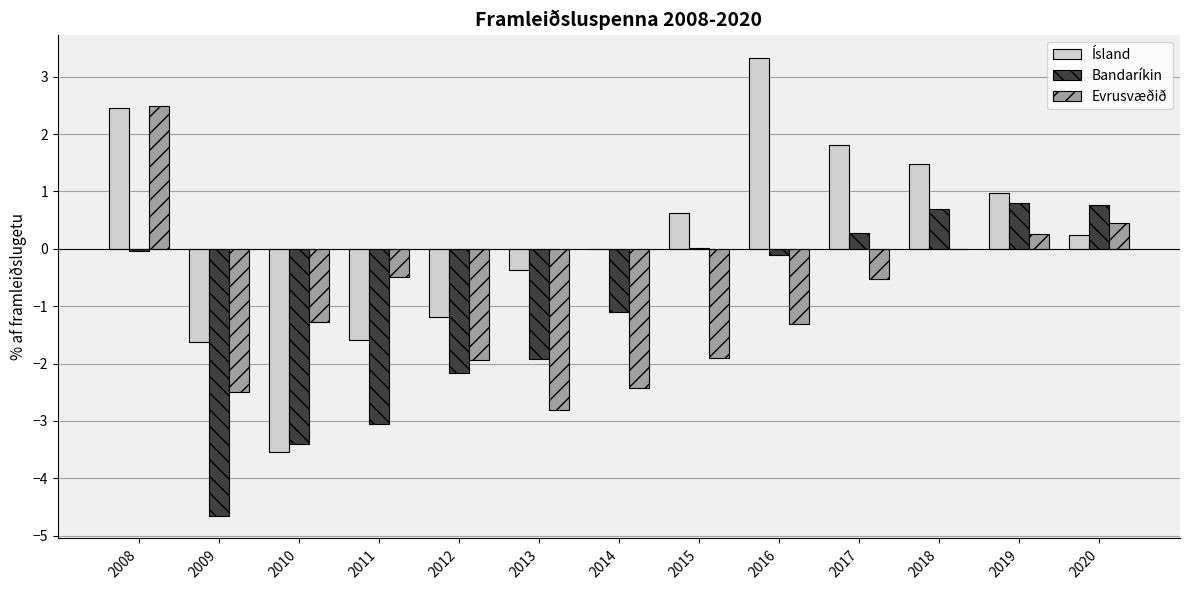

What are all the series names shown in the legend?

Ísland, Bandaríkin, Evrusvæðið